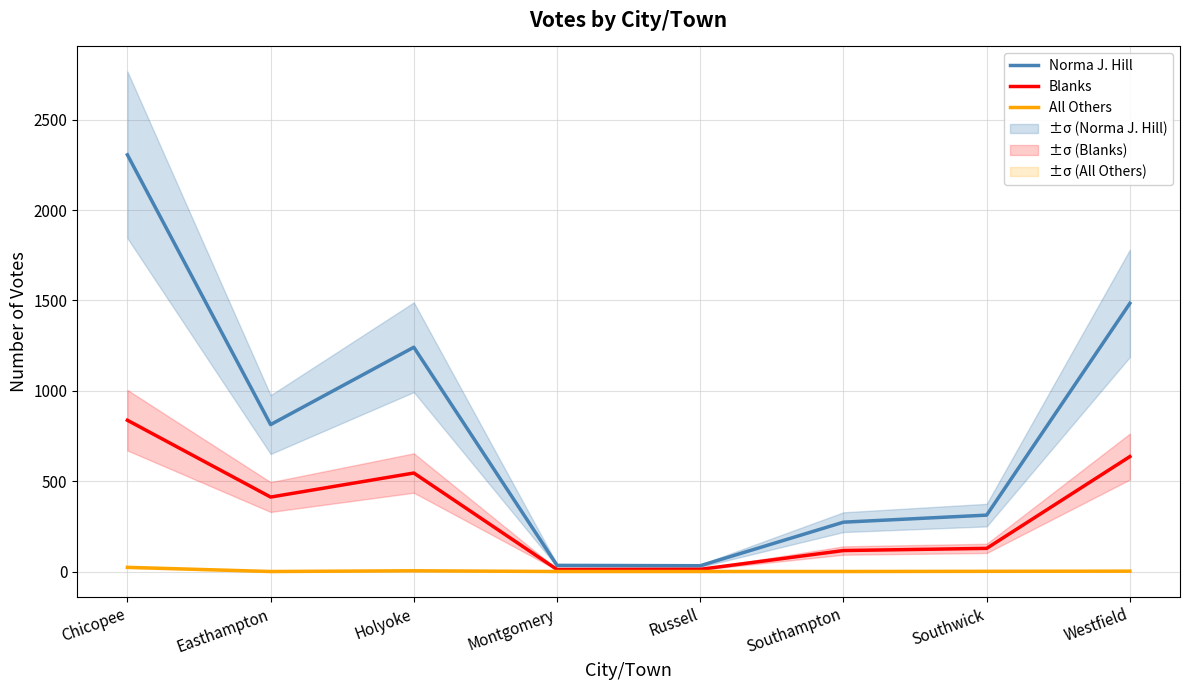

Which category has the lowest value across all series?

Easthampton